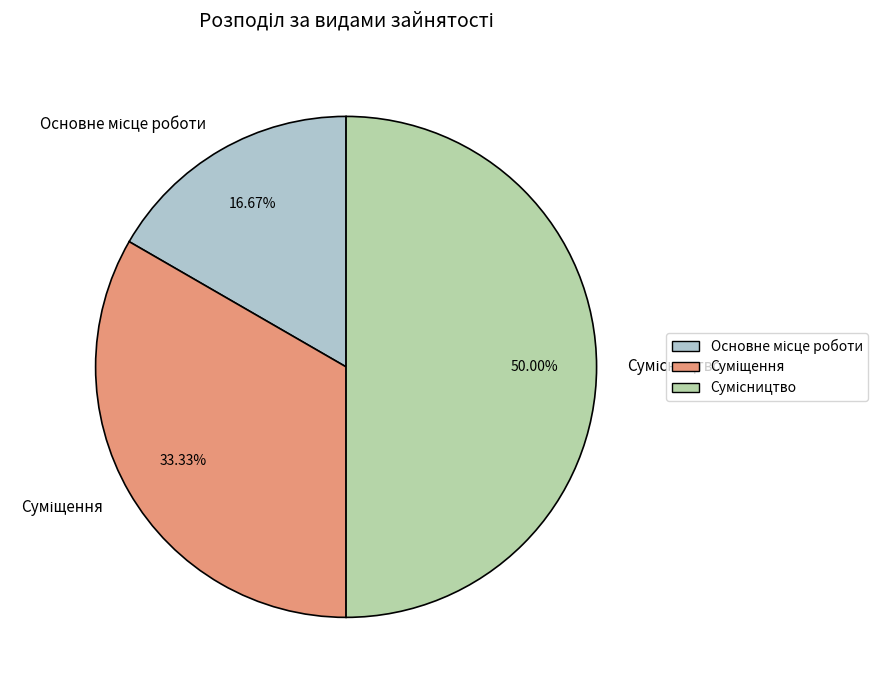

Which category has the biggest portion of the pie?

Сумісництво